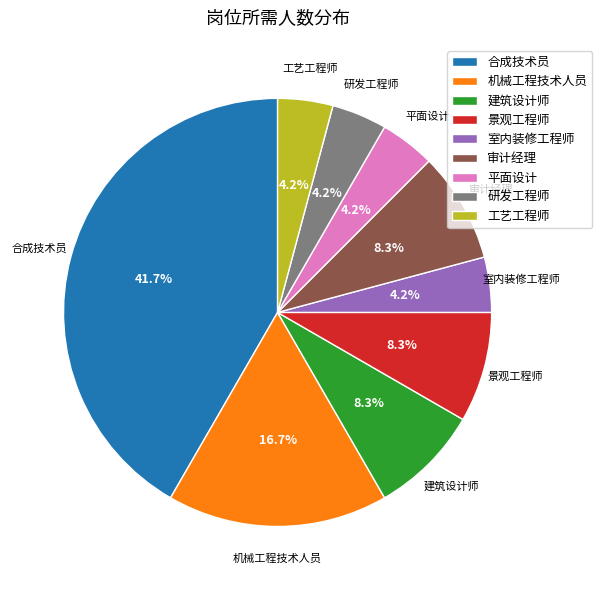

How many slices are in this pie chart?

9